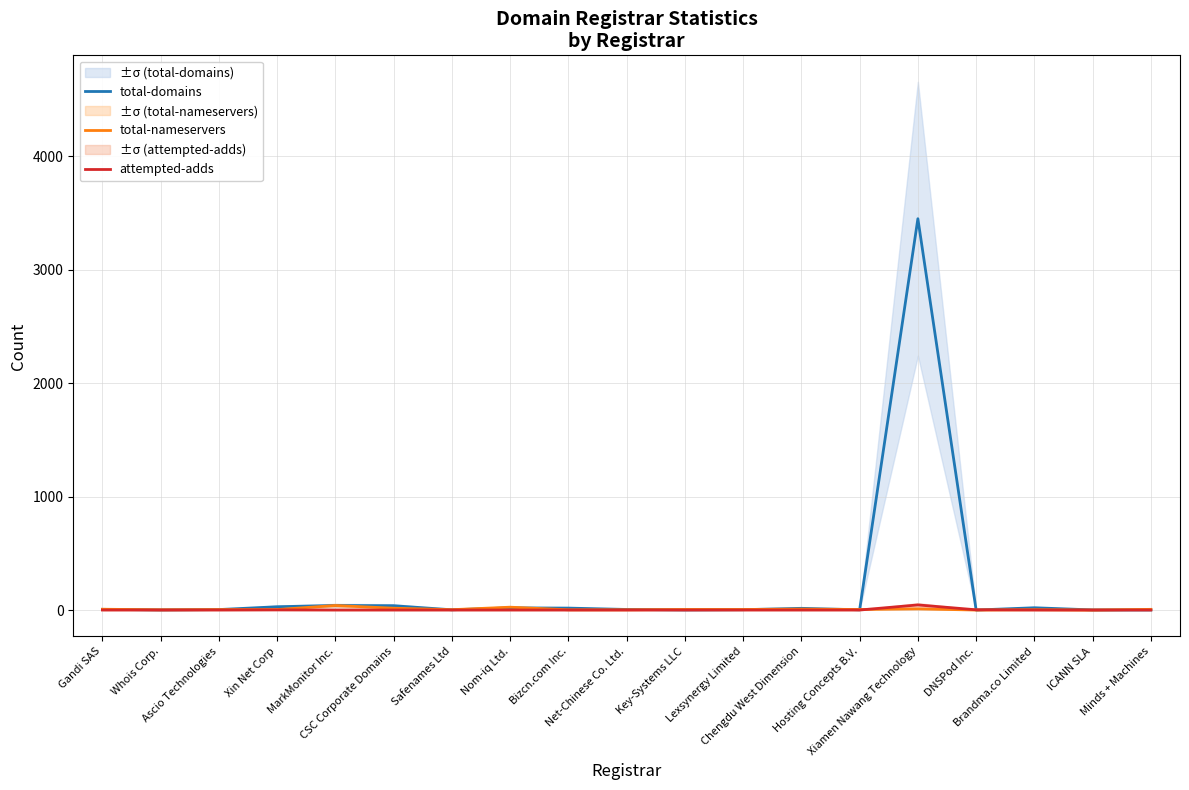

What position from the left is Bizcn.com Inc.?

9